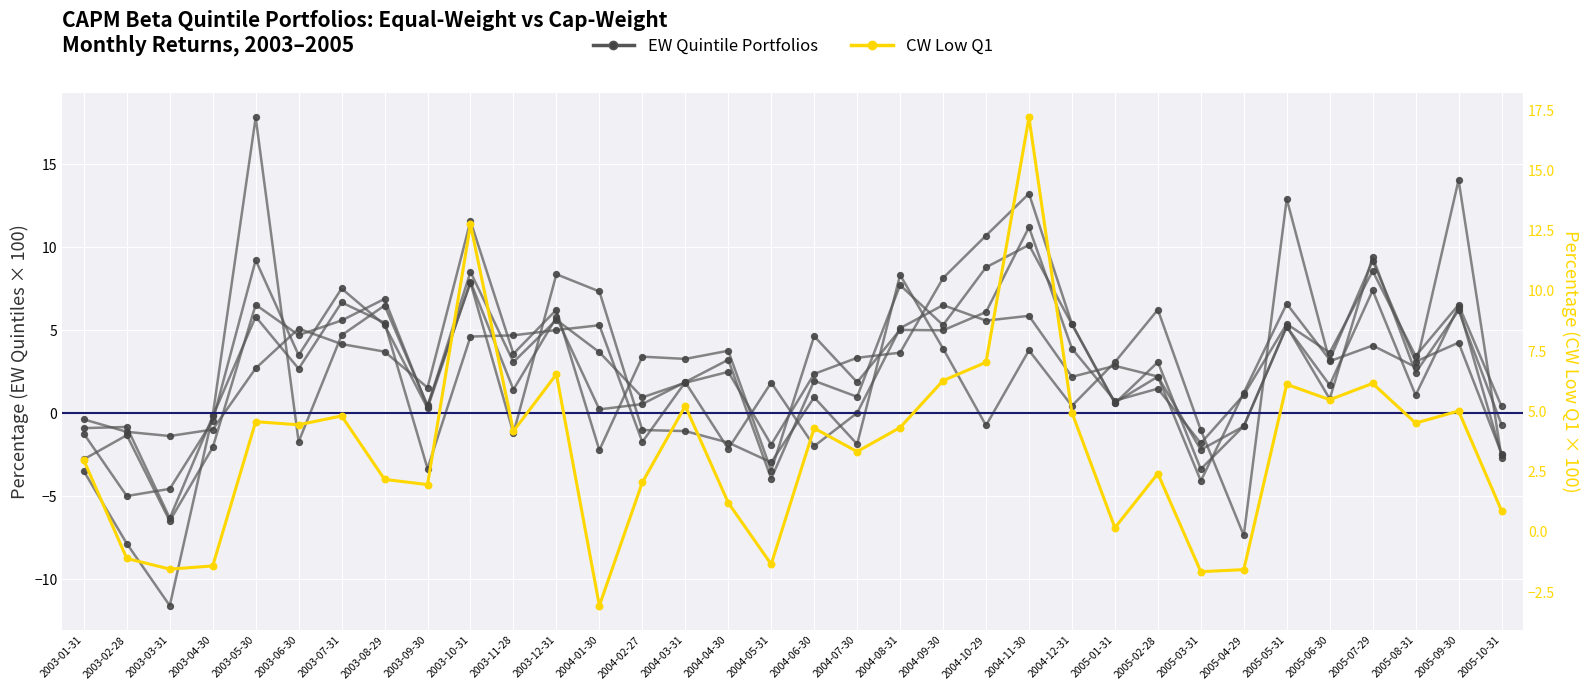

At which category is the sum across all series the highest?

2004-11-30